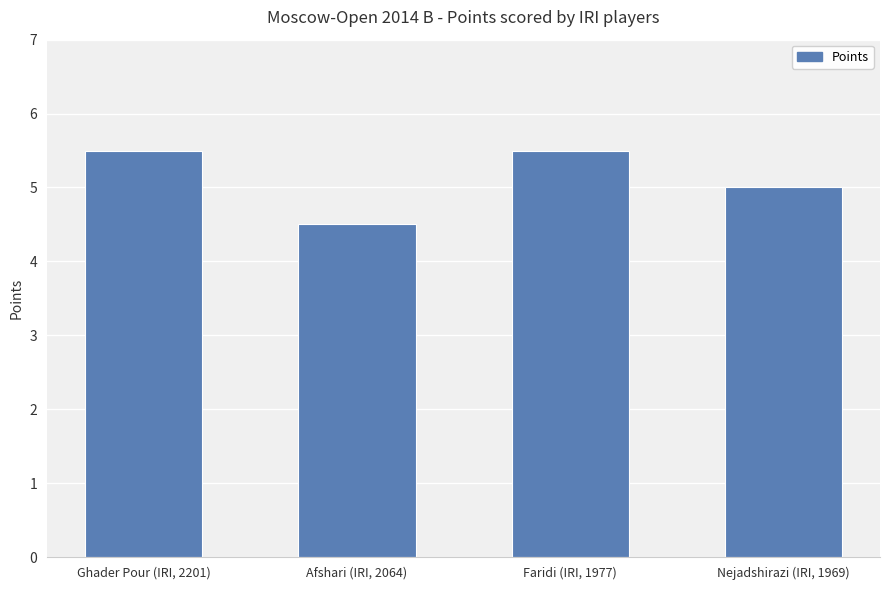

What is the label of the 3rd bar from the right?

Afshari (IRI, 2064)